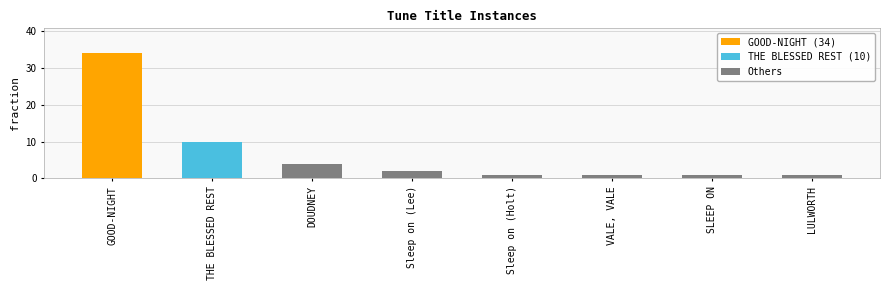

Approximately how many times larger is the value at GOOD-NIGHT compared to SLEEP ON?

34.0